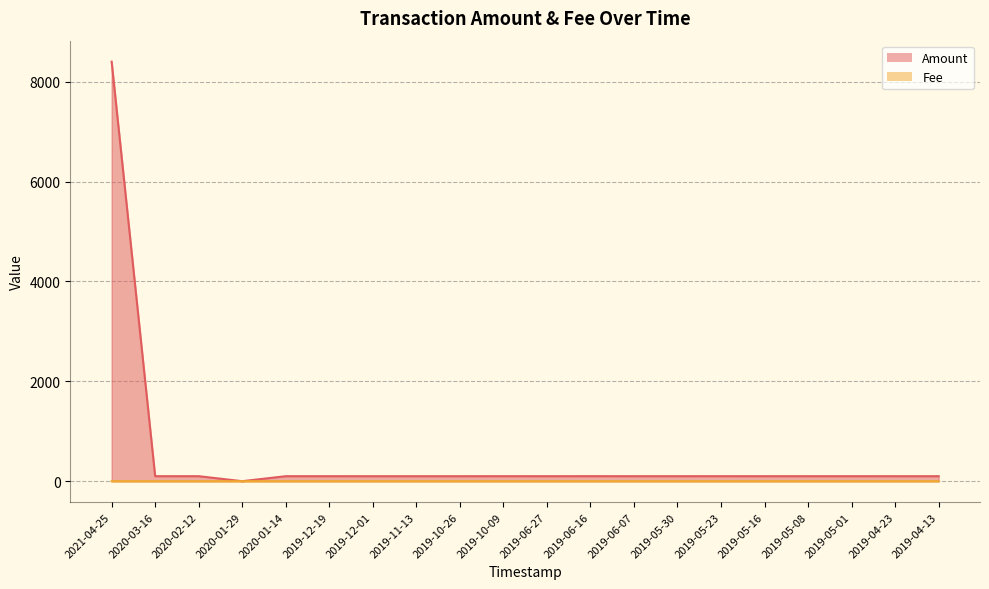

Between 2021-04-25 and 2019-05-30, which series saw the biggest shift?

Amount